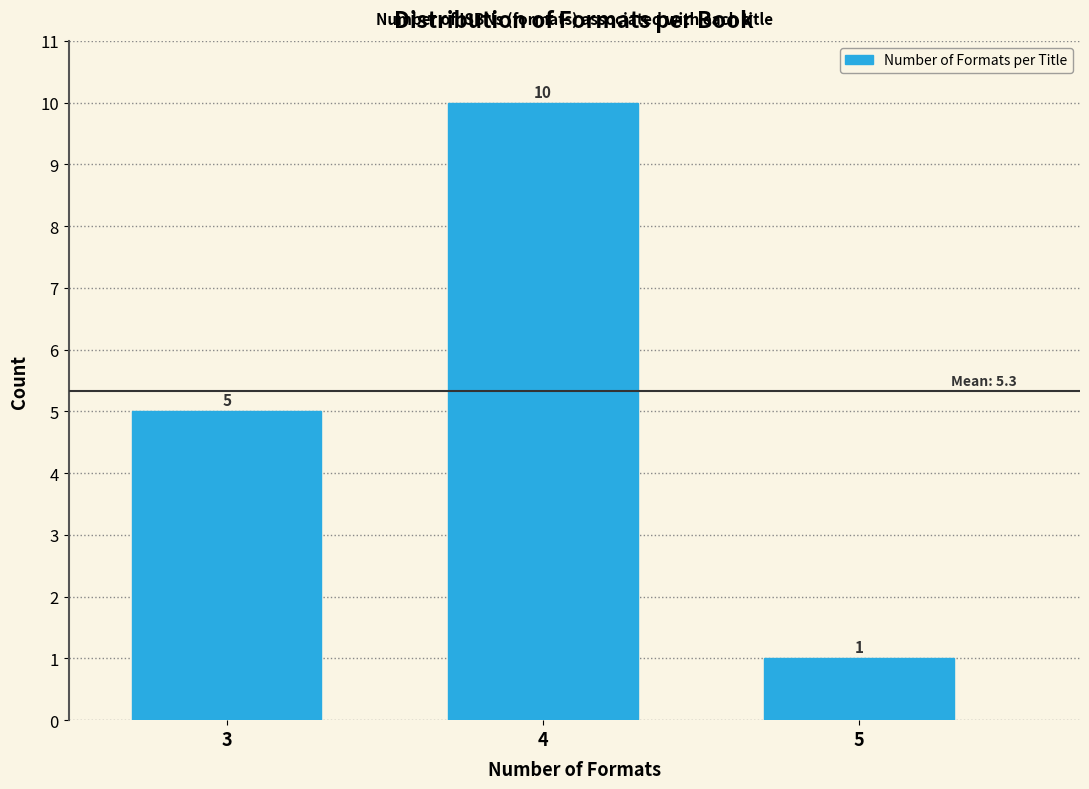

Reading right to left, extract all data points from this chart.

5=1	4=10	3=5